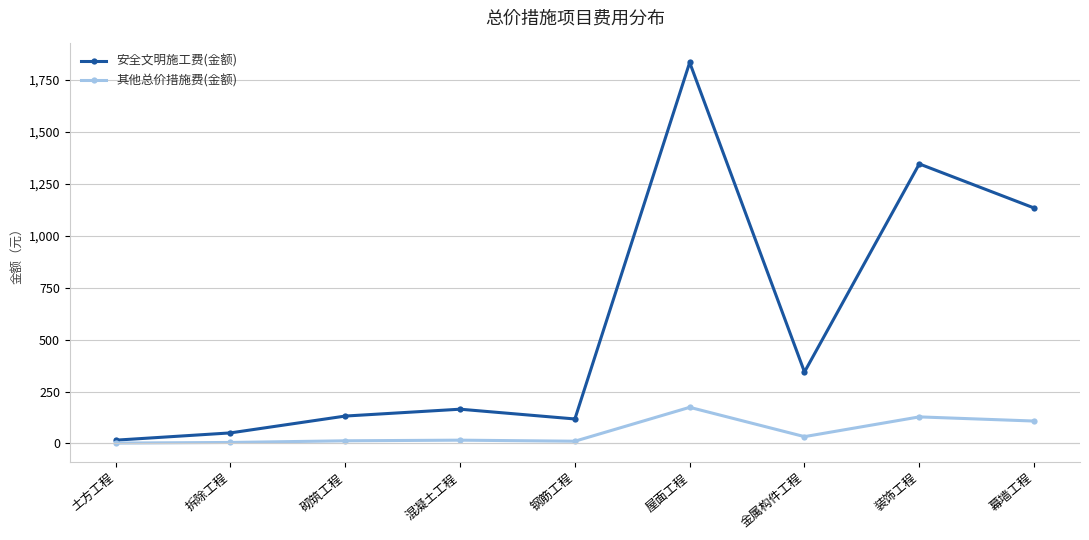

Count the number of categories in the chart.

9